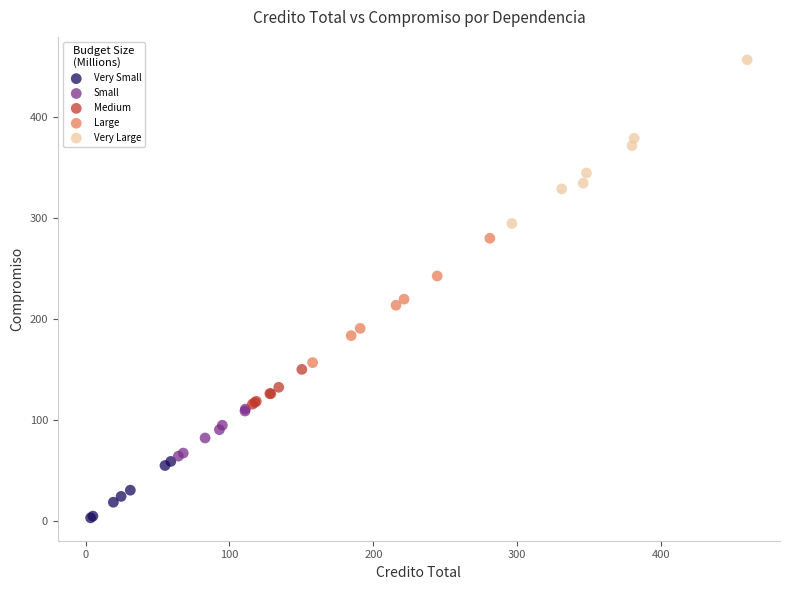

Which series reaches the minimum Y coordinate?

Very Small